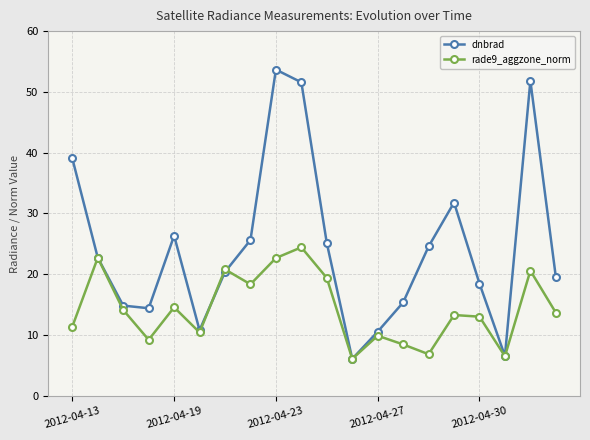

In dnbrad, how many points are lower than both neighbors (excluding endpoints)?

4